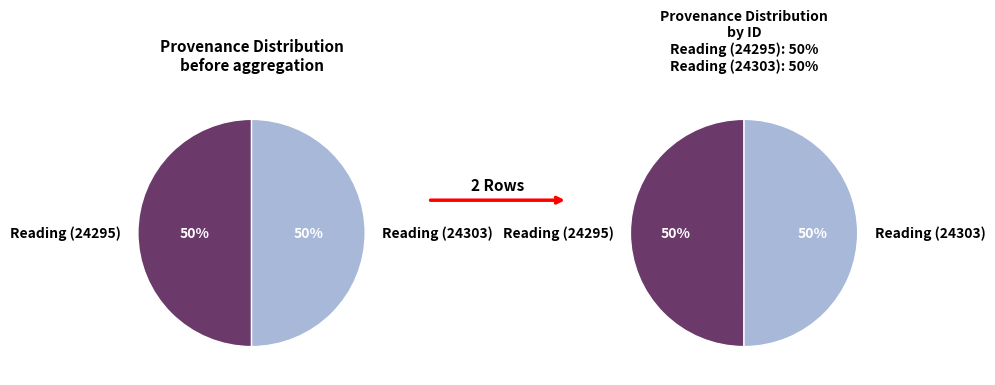

Which category has the smallest portion of the pie?

Reading (24295)